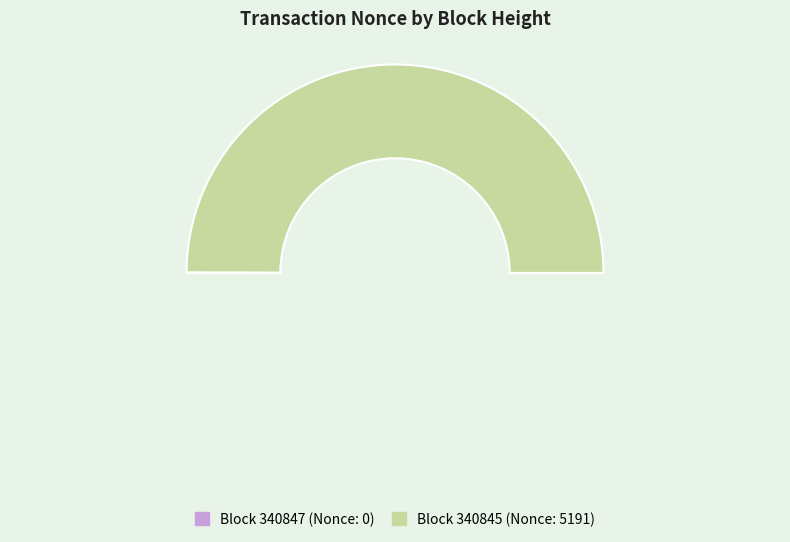

To the nearest percent, what is the average slice percentage?

50%